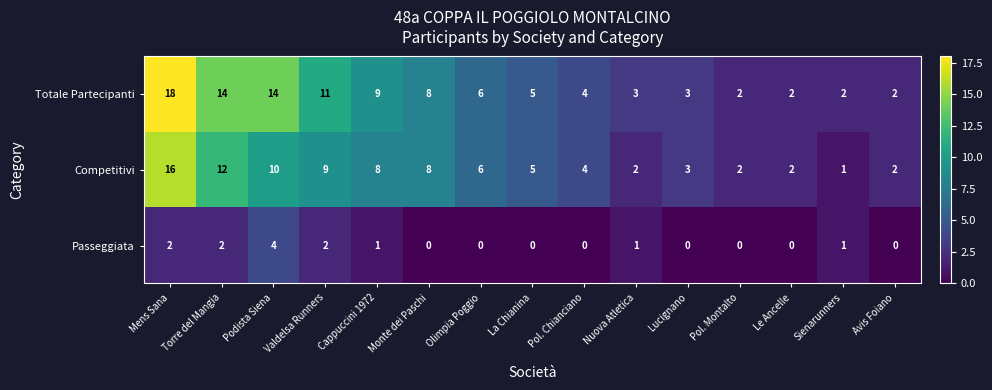

At Mens Sana, list the series in order from largest to smallest.

Totale Partecipanti, Competitivi, Passeggiata